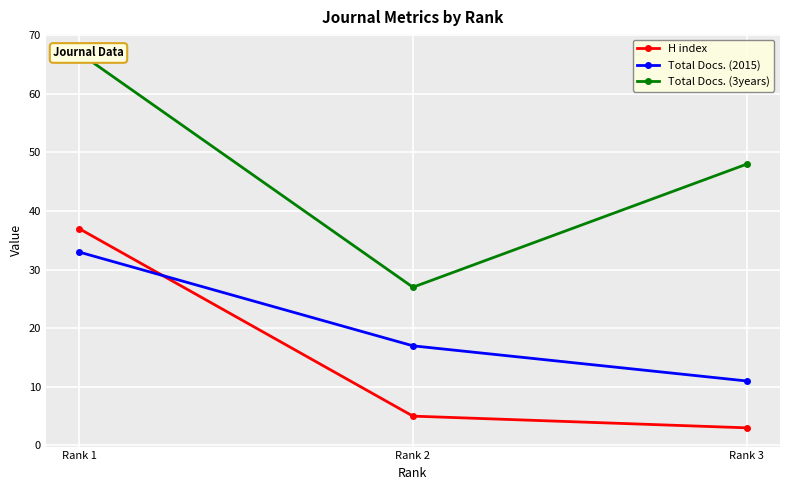

What is the approximate value of H index at Rank 1?

37